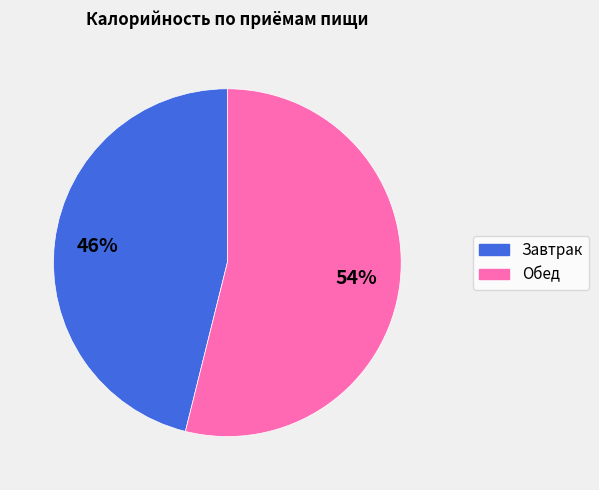

What is the largest slice in the pie chart?

Обед